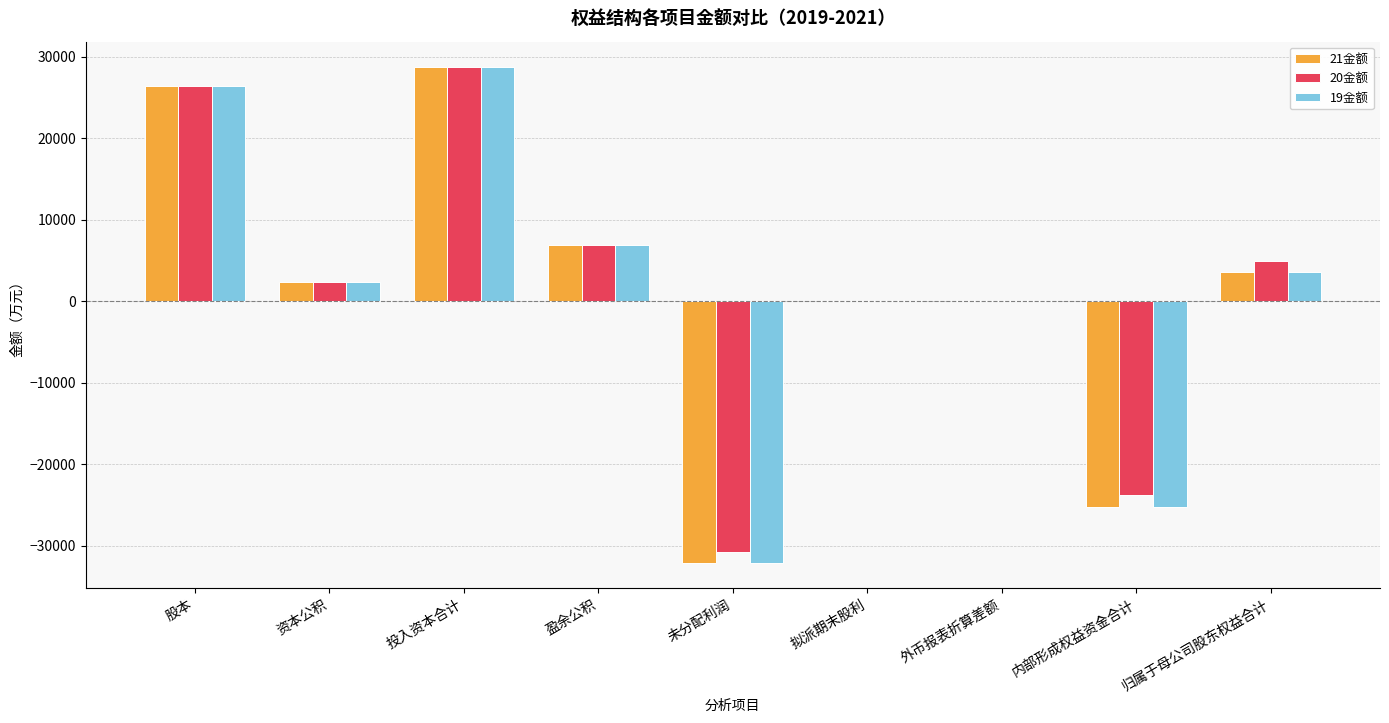

Is it true that 19金额 equals 0.0 at 拟派期末股利?

True